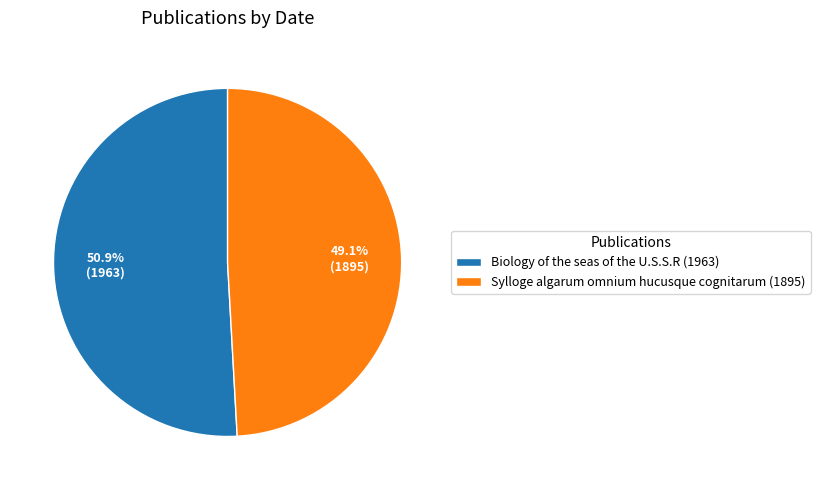

What percentage do Sylloge algarum omnium hucusque cognitarum (1895) and Biology of the seas of the U.S.S.R (1963) together represent?

100.0%